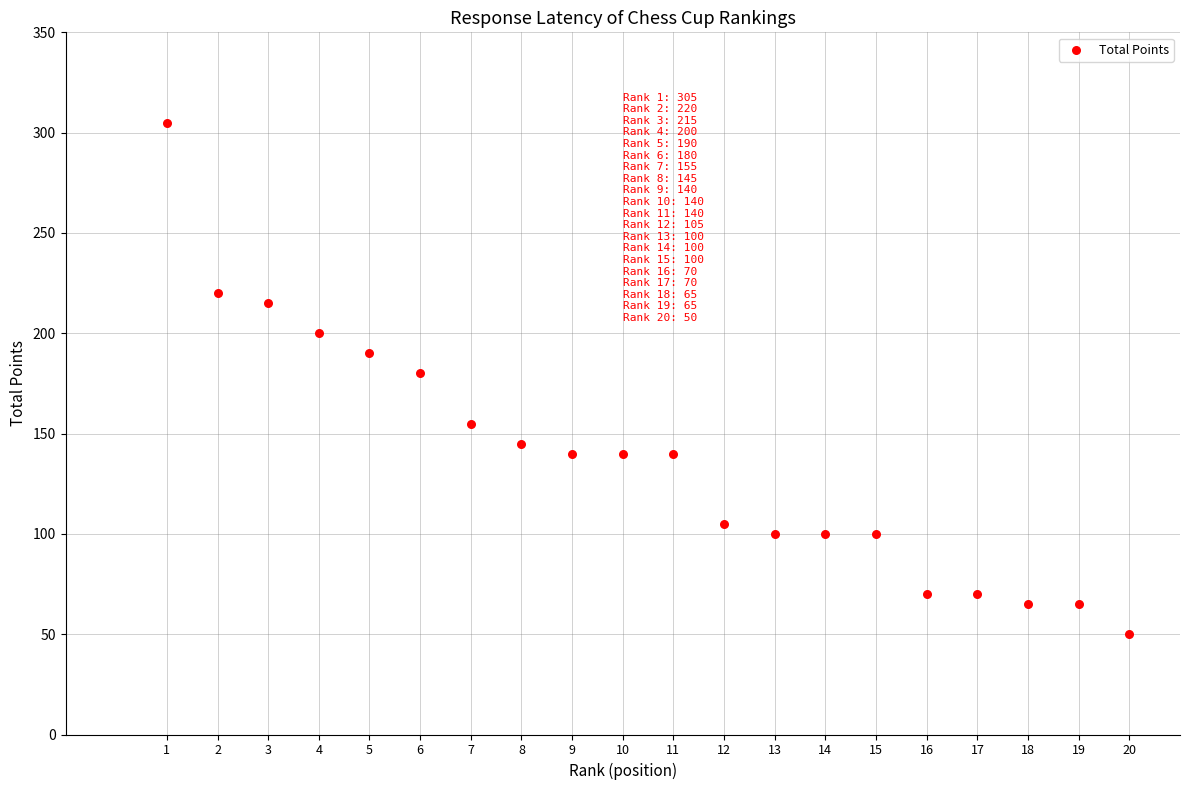

What is the range of X values (max minus min)?

19